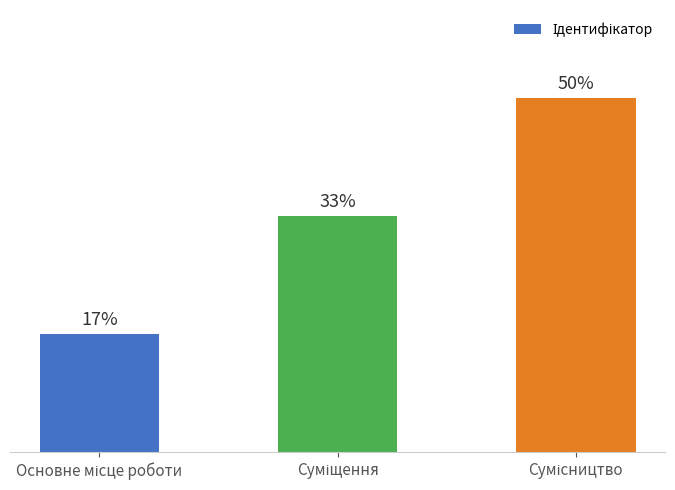

Does the chart contain any negative values?

No